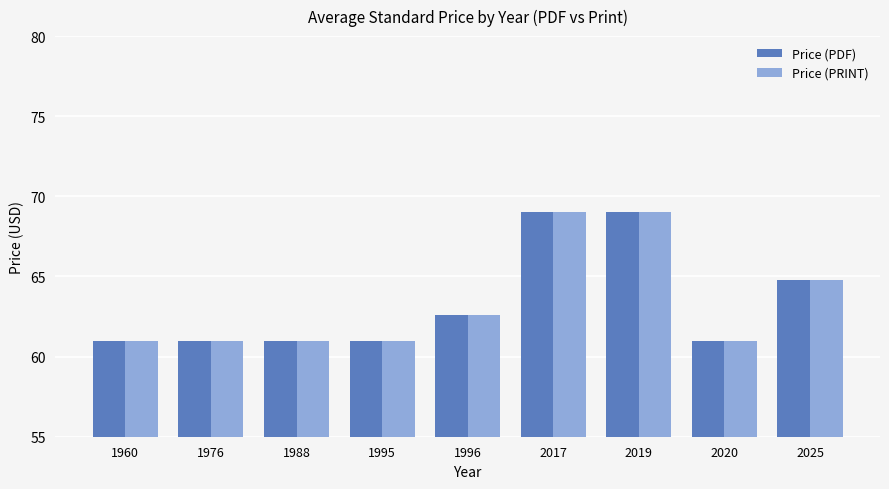

Reading right to left, what are all the values shown in this chart?

Price (PDF): 64.8	61.0	69.0	69.0	62.6	61.0	61.0	61.0	61.0
Price (PRINT): 64.8	61.0	69.0	69.0	62.6	61.0	61.0	61.0	61.0